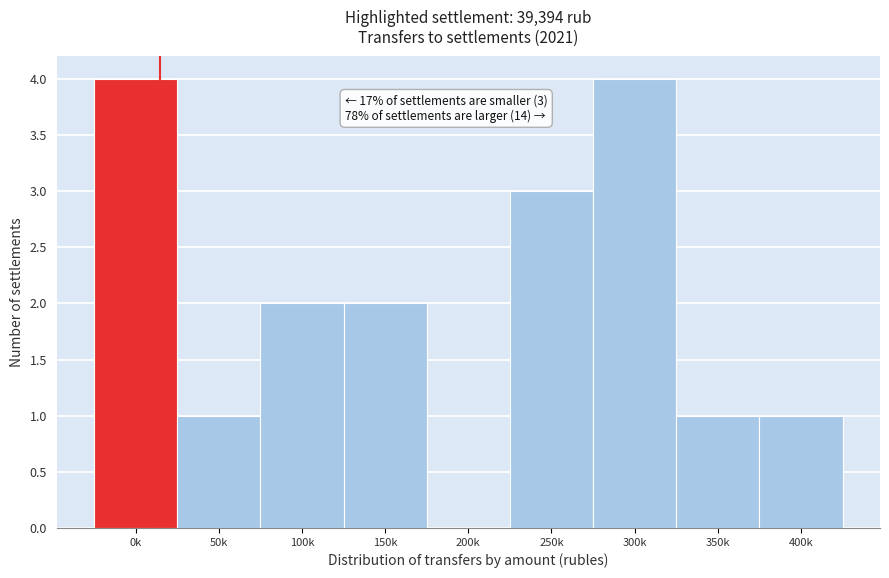

Reading right to left, what are all the values shown in this chart?

400k=1	350k=1	300k=4	250k=3	200k=0	150k=2	100k=2	50k=1	0k=4